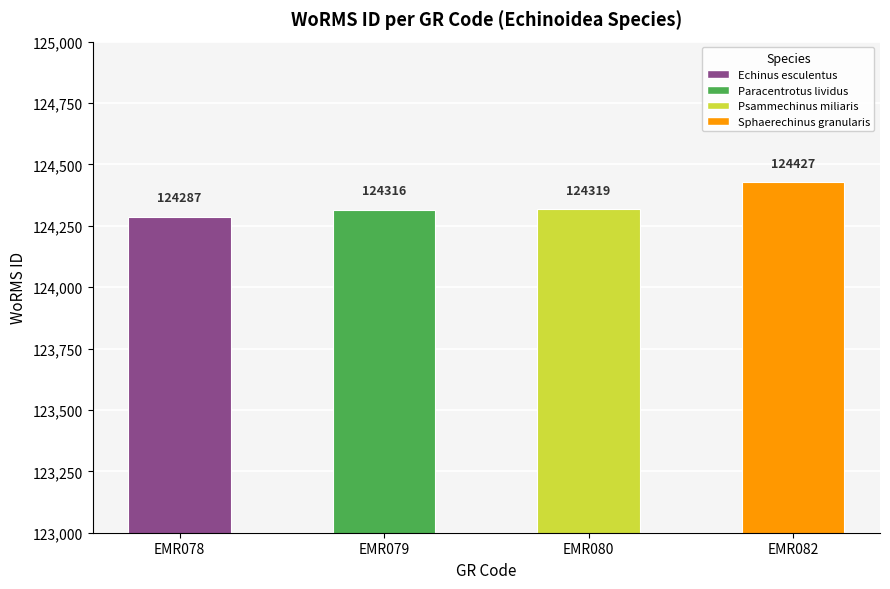

List the labels in order of value, smallest first.

EMR078, EMR079, EMR080, EMR082